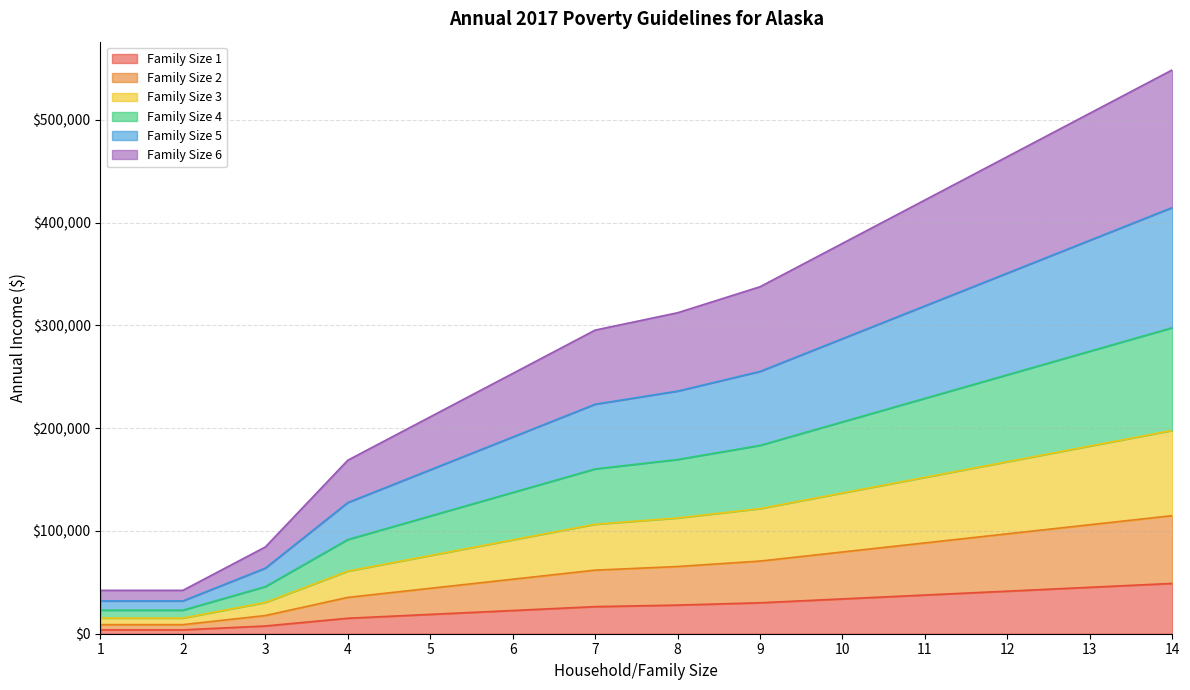

List the labels in order of Family Size 5 value, largest first.

14, 13, 12, 11, 10, 9, 8, 7, 6, 5, 4, 3, 1, 2